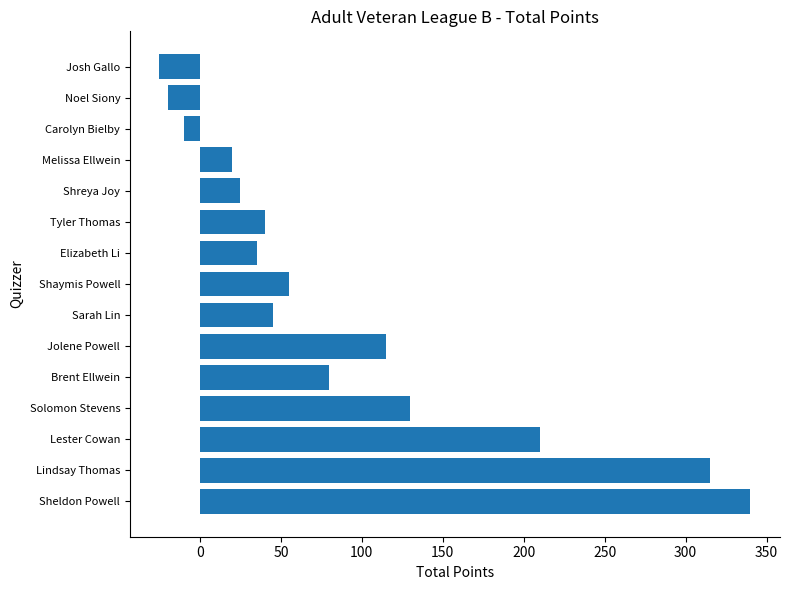

What is the average value?

90